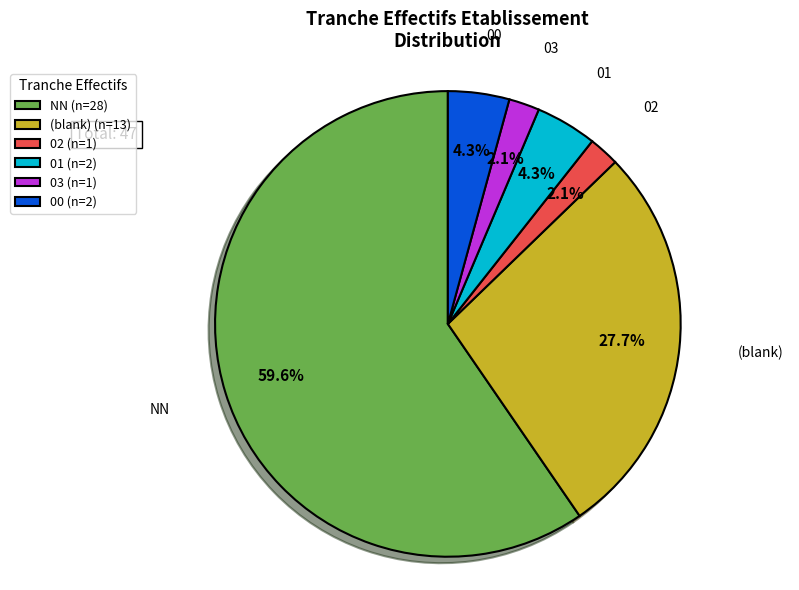

Which slice is the largest?

NN